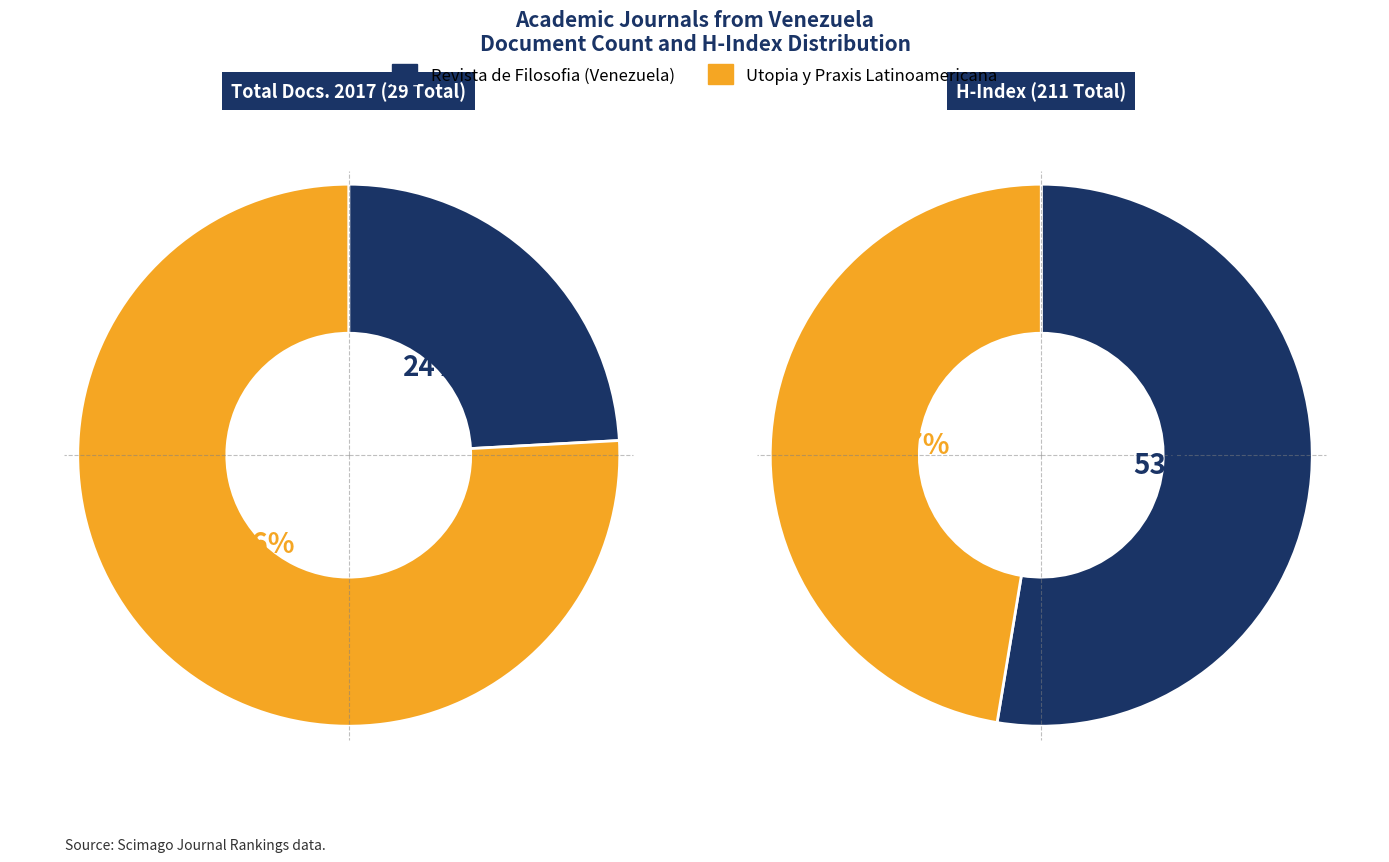

Which category has the biggest portion of the pie?

Revista de Filosofia (Venezuela)